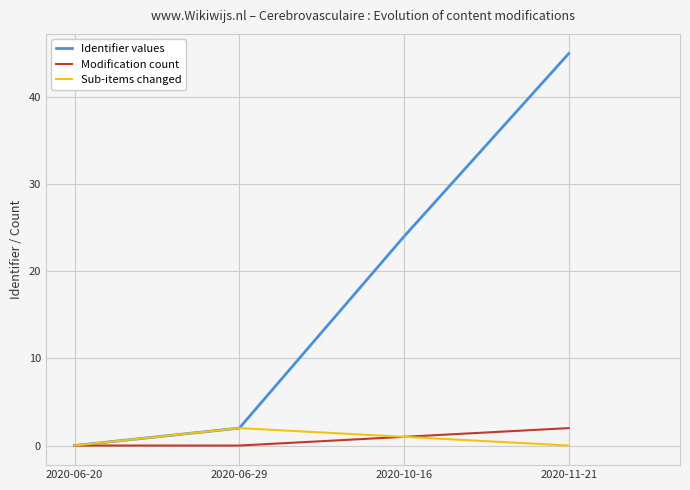

How many data points does each series have?

4